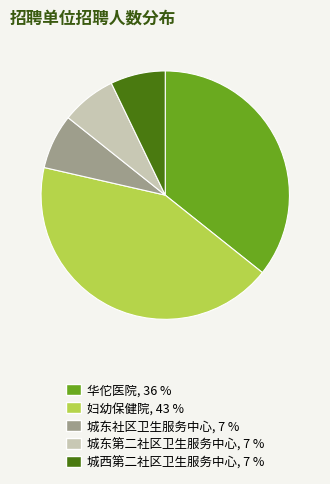

Is there any slice that represents more than half of the pie?

No